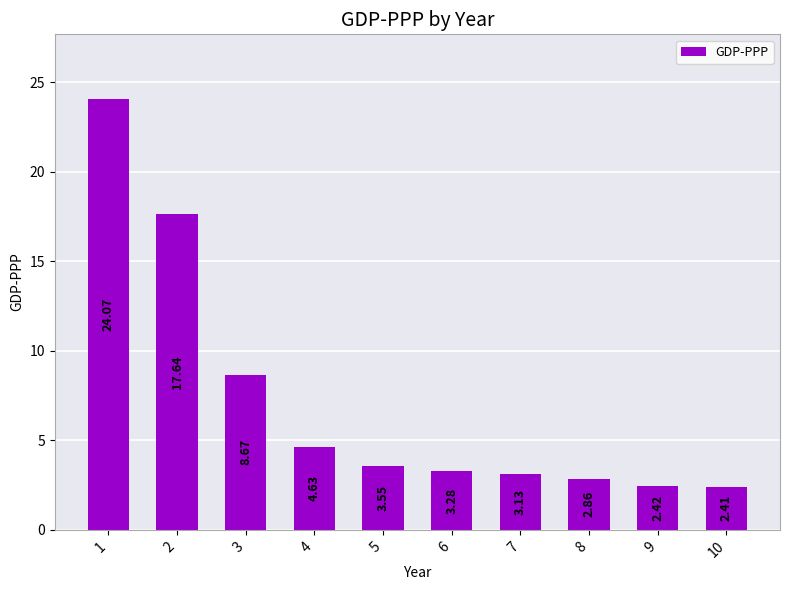

What is the change in value from 6 to 7?

-0.2